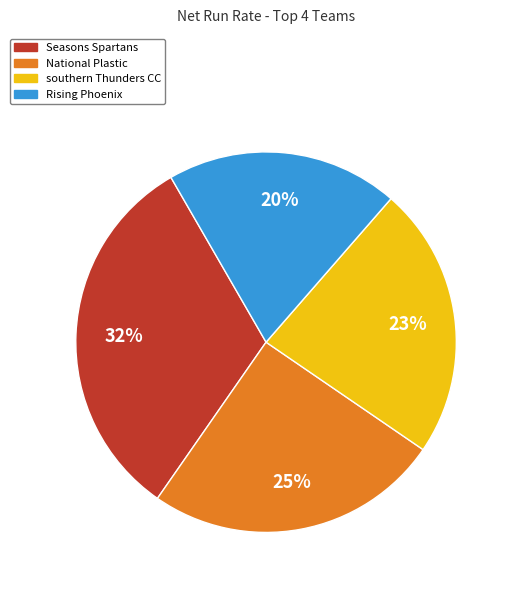

To the nearest percent, what portion does Rising Phoenix represent?

20%